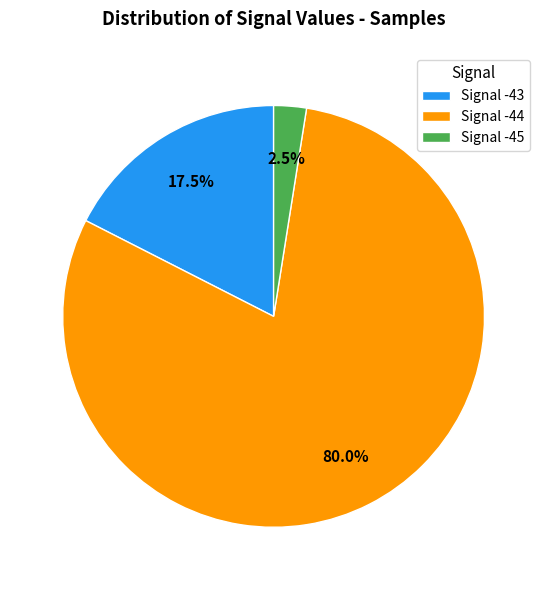

Between Signal -45 and Signal -44, which is larger?

Signal -44